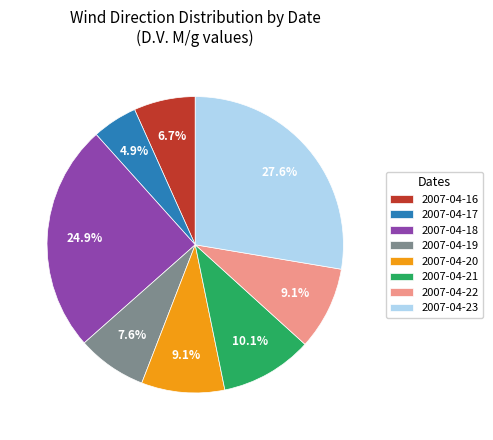

Is the sum of 2007-04-17 and 2007-04-22 greater than half?

No